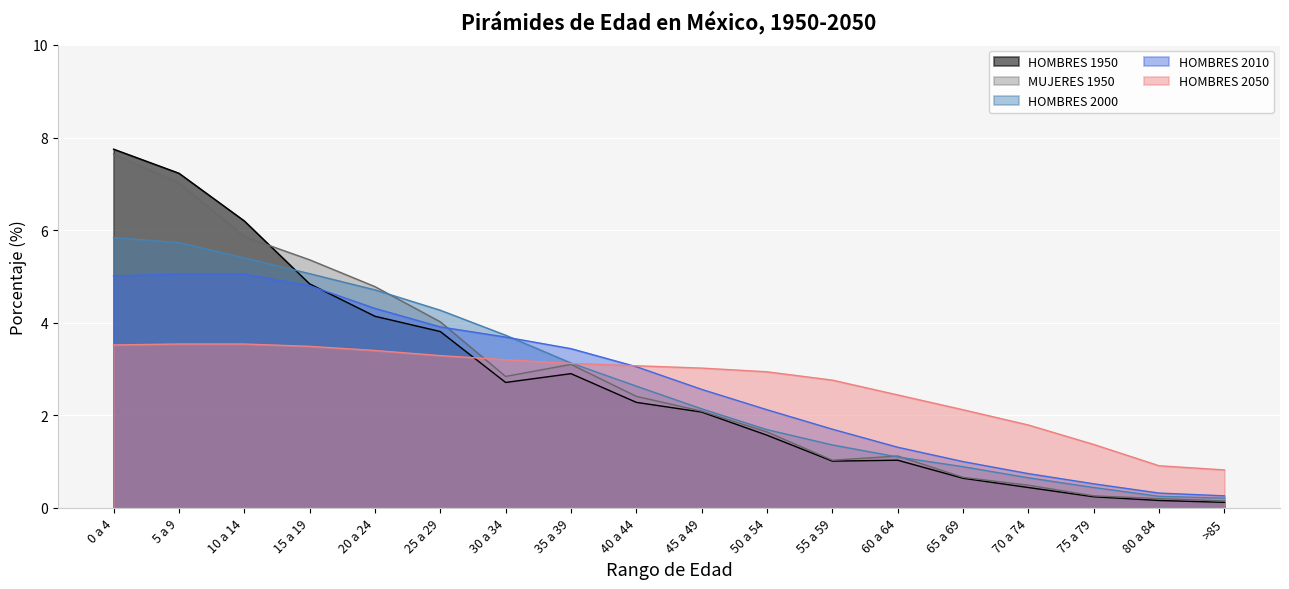

At which category does MUJERES 1950 reach its first local peak?

35 a 39